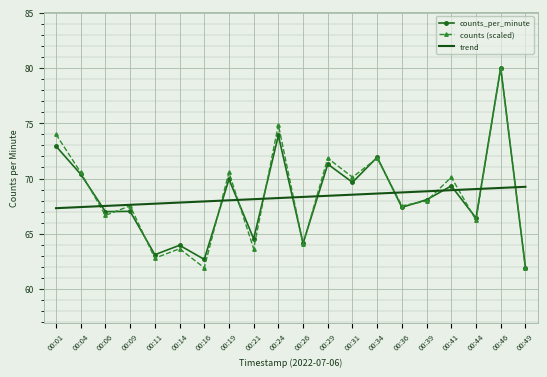

What is the difference between the highest and lowest values at 00:24?

6.6